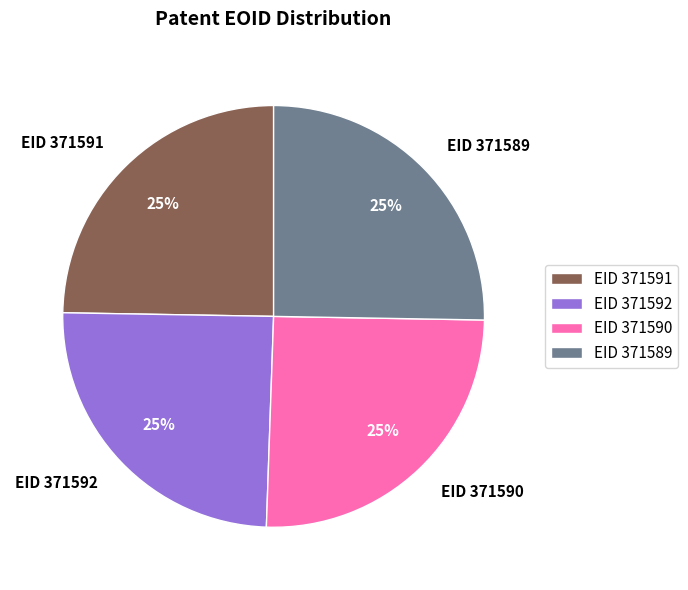

What is the ratio of the value at EID 371590 to the value at EID 371591?

1.0